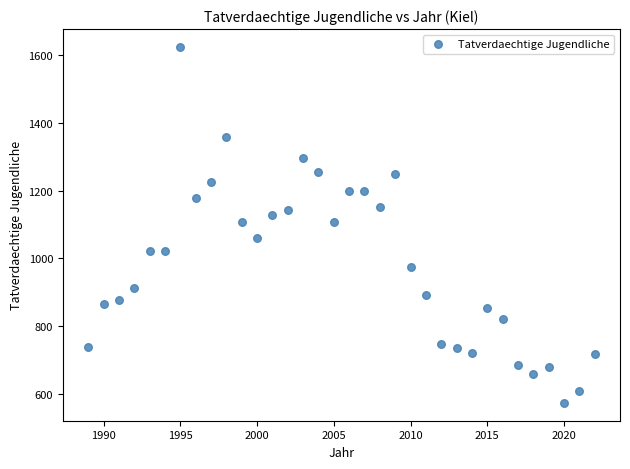

What is the range of Y values (max minus min)?

1051